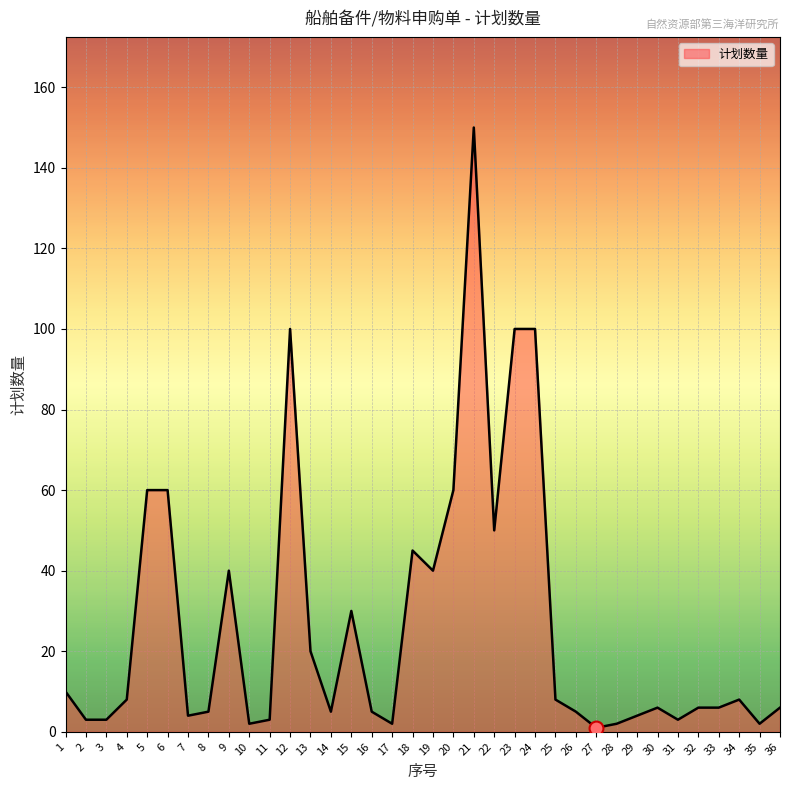

What is the difference between the maximum and minimum values?

149